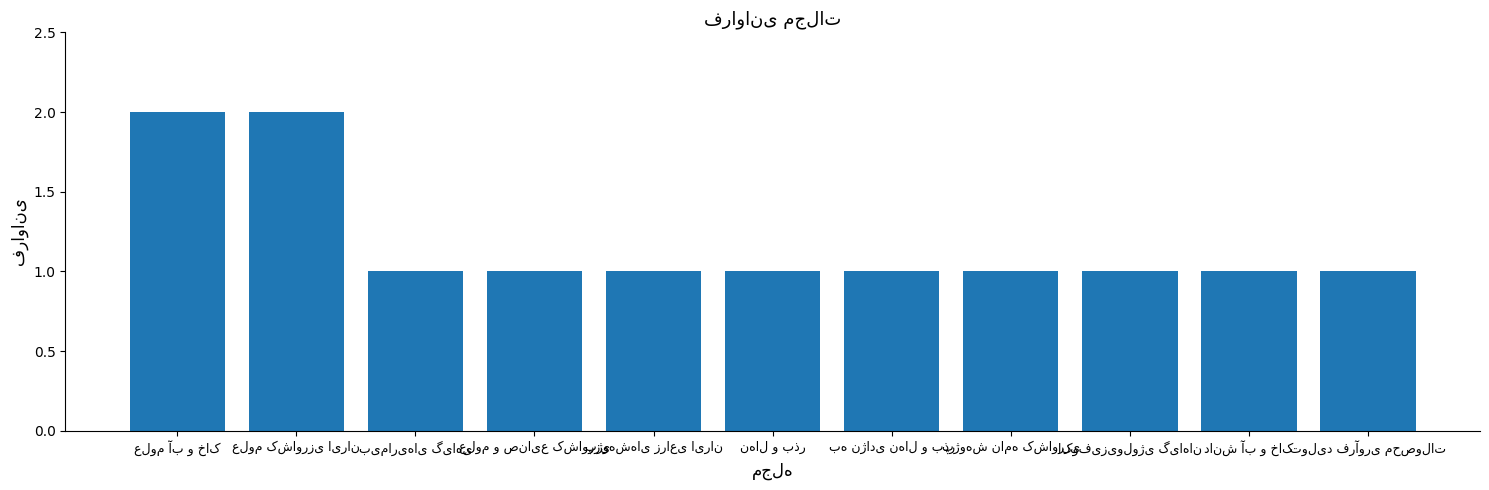

What is the value of the 6th bar from the left?

1